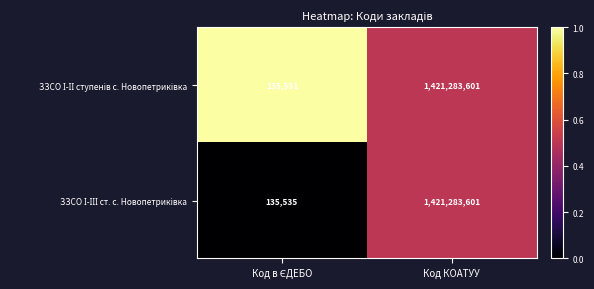

Which label corresponds to the largest value in the chart?

Код КОАТУУ